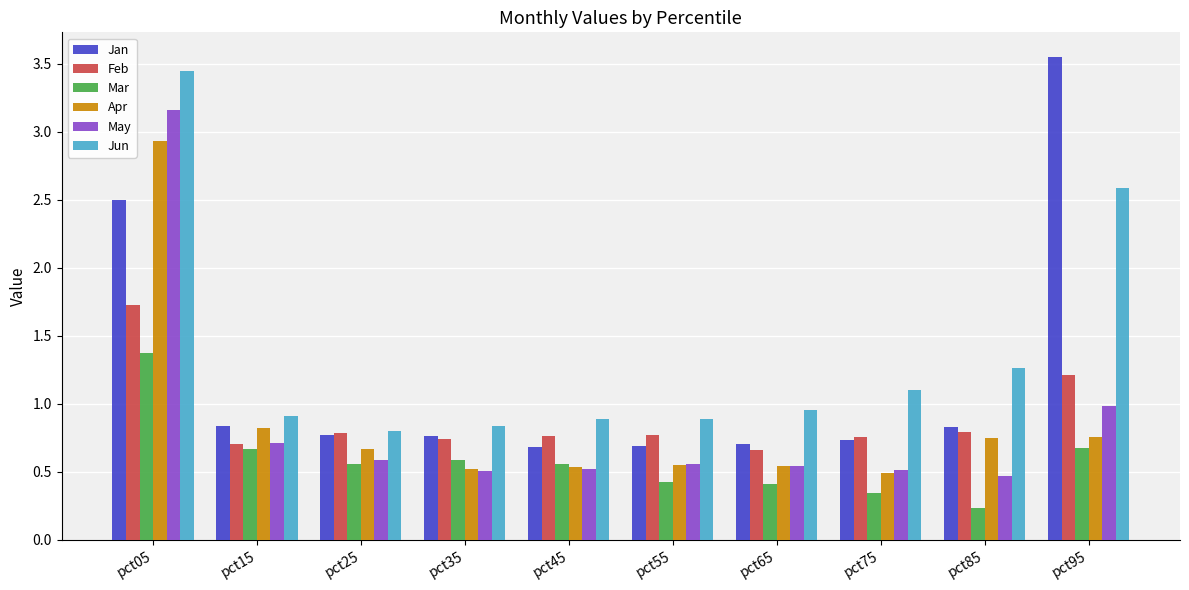

What is the sum of all Feb values?

8.9